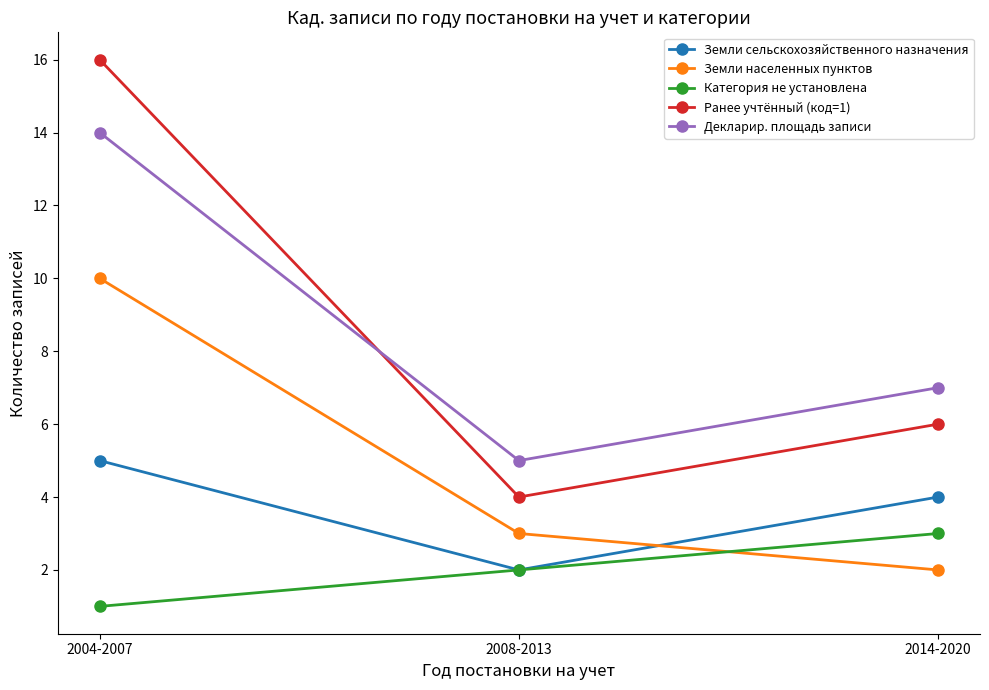

What is the difference between the highest and lowest values at 2008-2013?

3